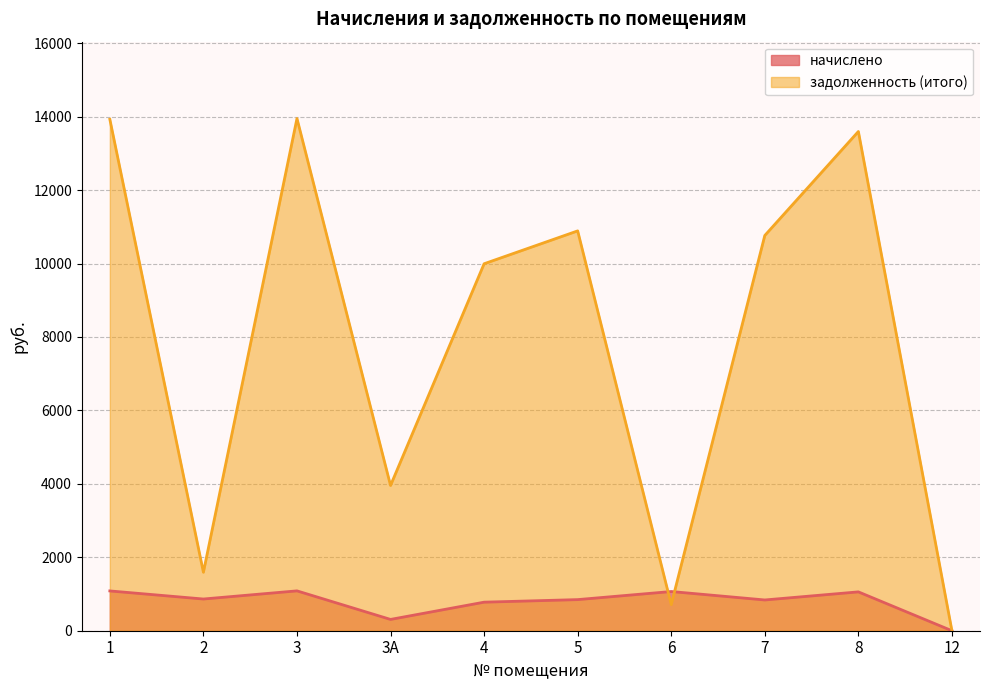

List the series in order of their overall mean, highest first.

задолженность (итого), начислено